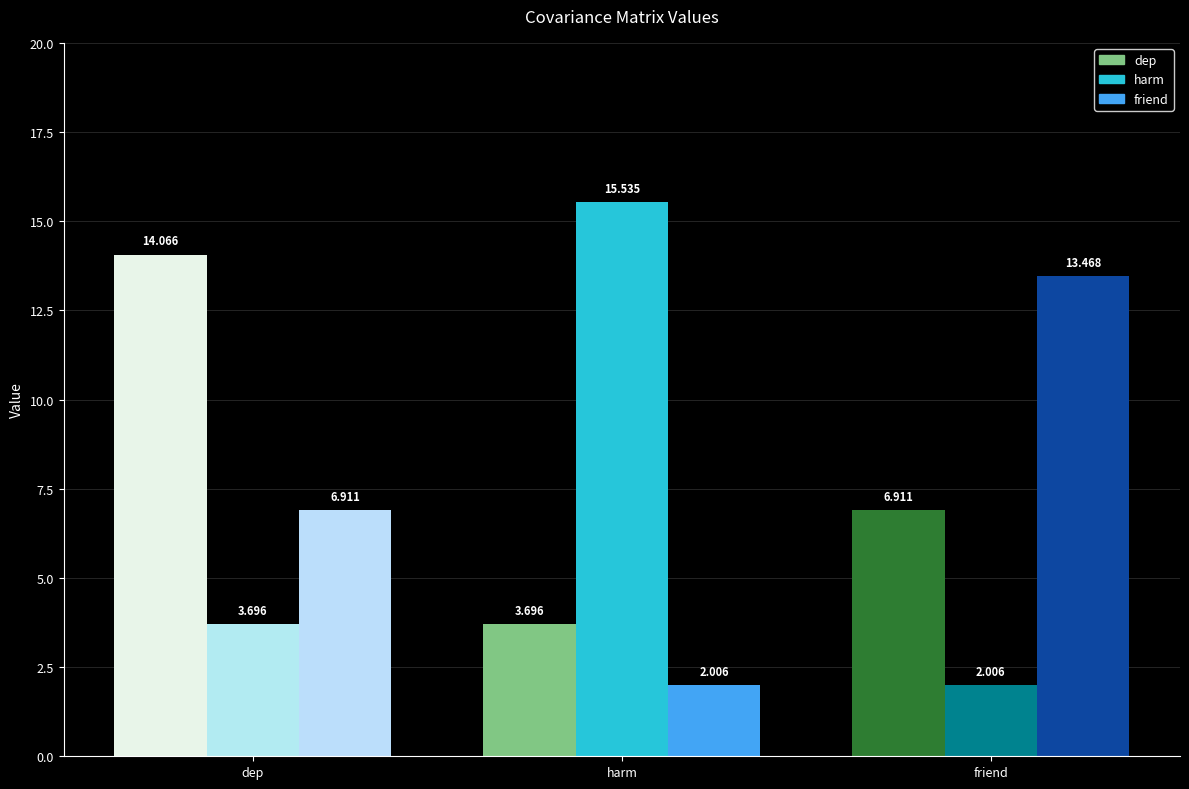

What is the highest value of the friend series?

13.5